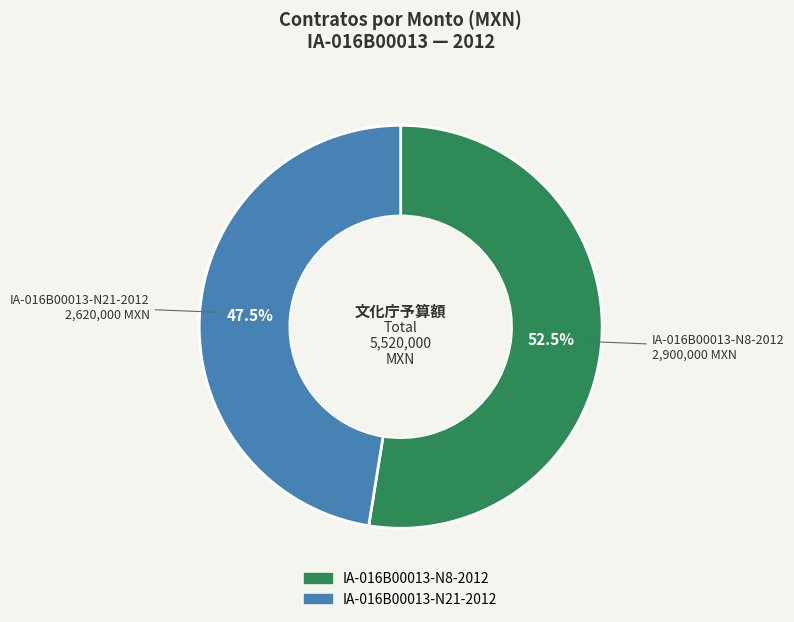

Approximately how many times larger is the value at IA-016B00013-N21-2012 compared to IA-016B00013-N8-2012?

0.9